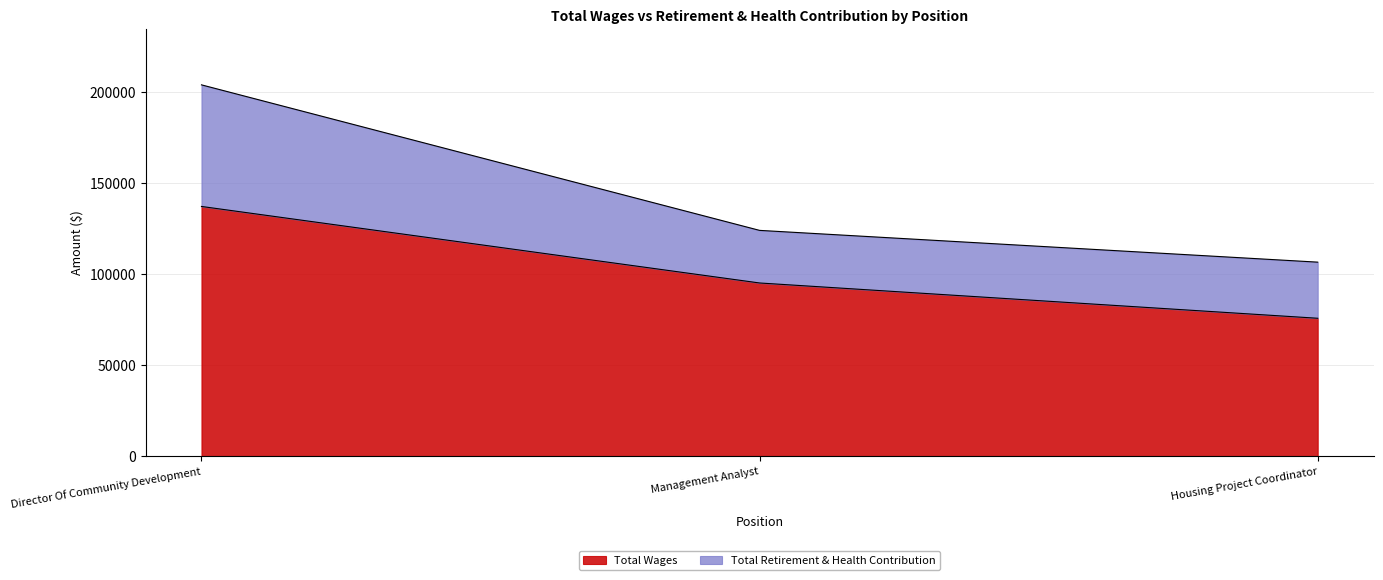

Rank the categories by value from lowest to highest.

Housing Project Coordinator, Management Analyst, Director Of Community Development